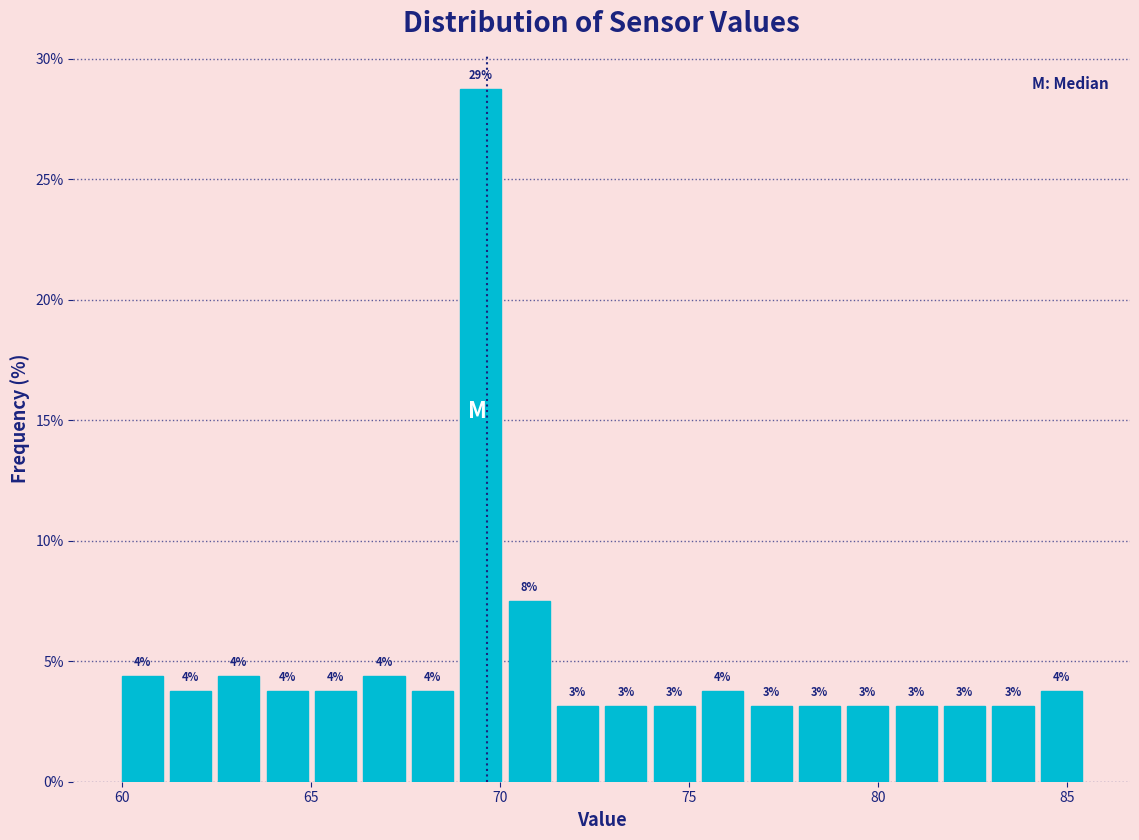

Read against the x-axis, roughly where is the centre of the tallest bar?

69.5